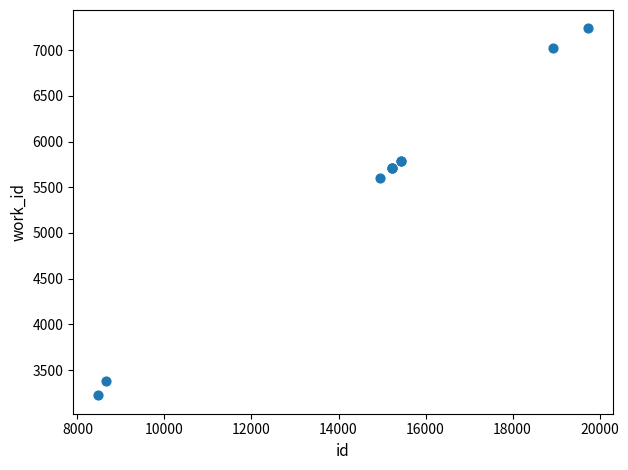

What Y value in the scatter plot is closest to 5231?

5597